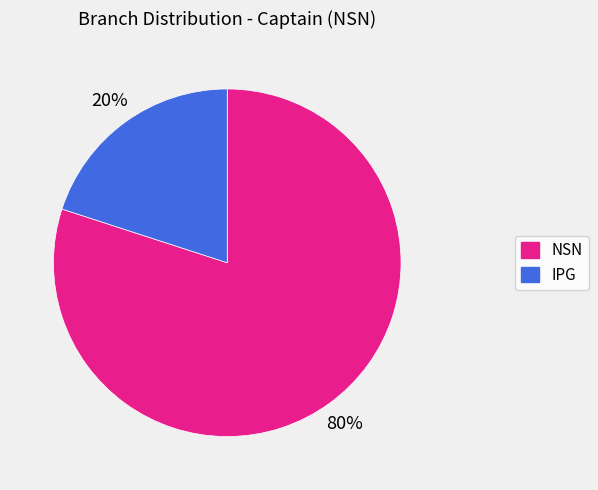

Approximately how many times larger is the value at NSN compared to IPG?

4.0